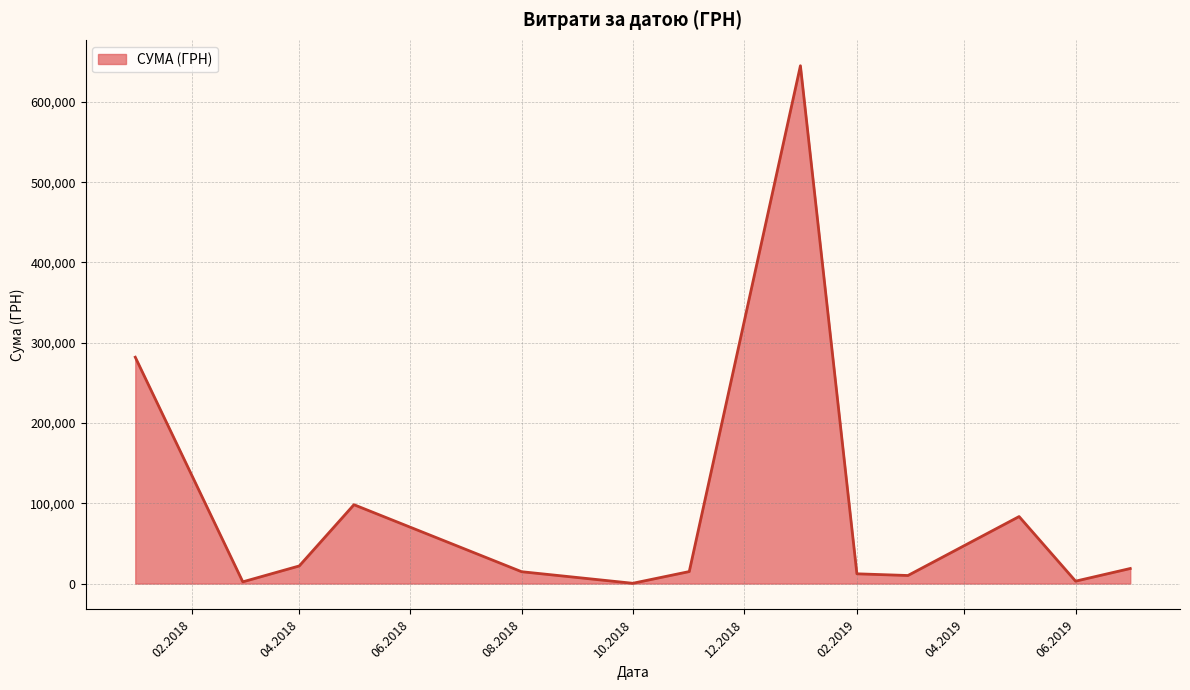

What is the greatest value displayed?

645005.1